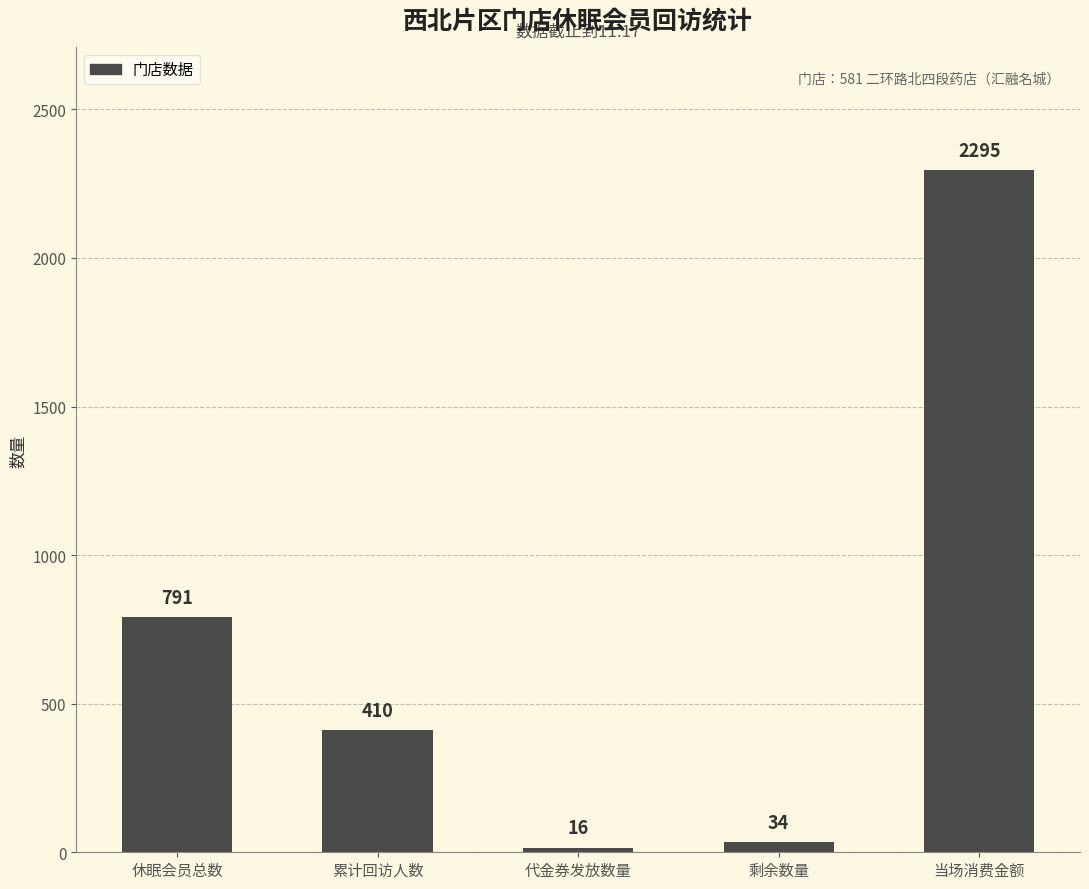

Reading right to left, what are all the values shown in this chart?

2295	34	16	410	791